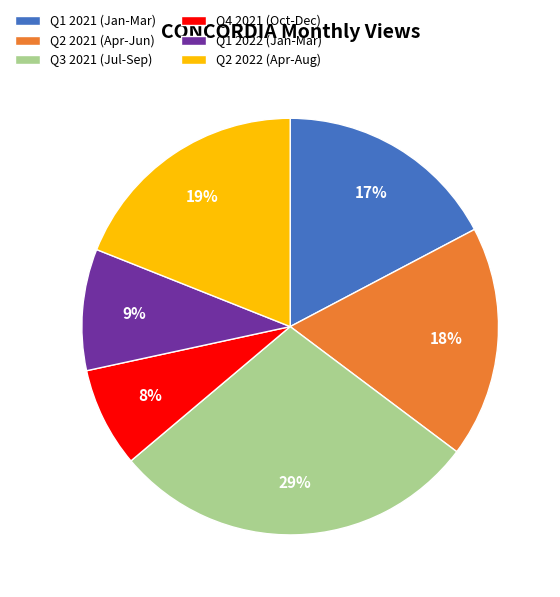

How many slices are in this pie chart?

6